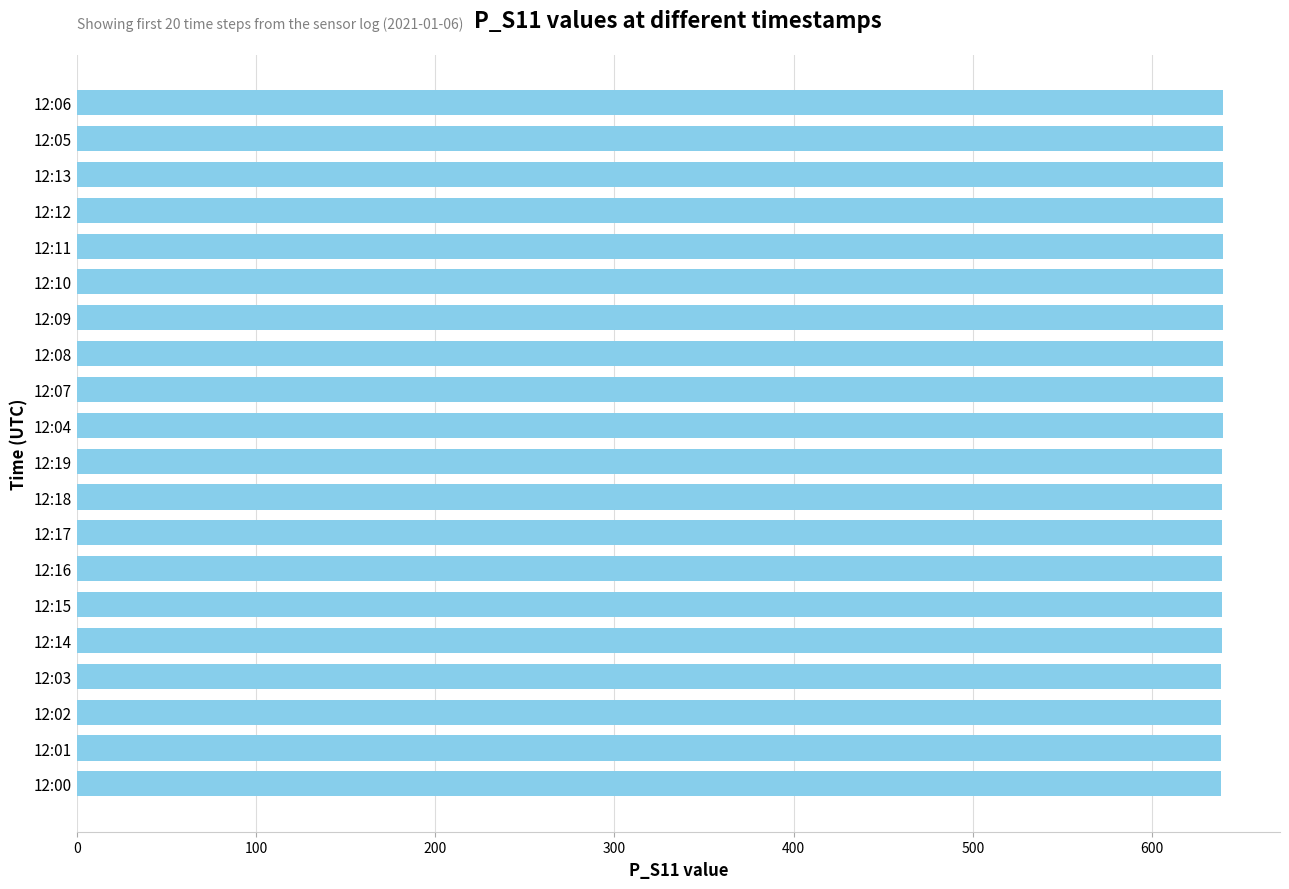

Is it true that the value at 12:05 is 945.0?

False